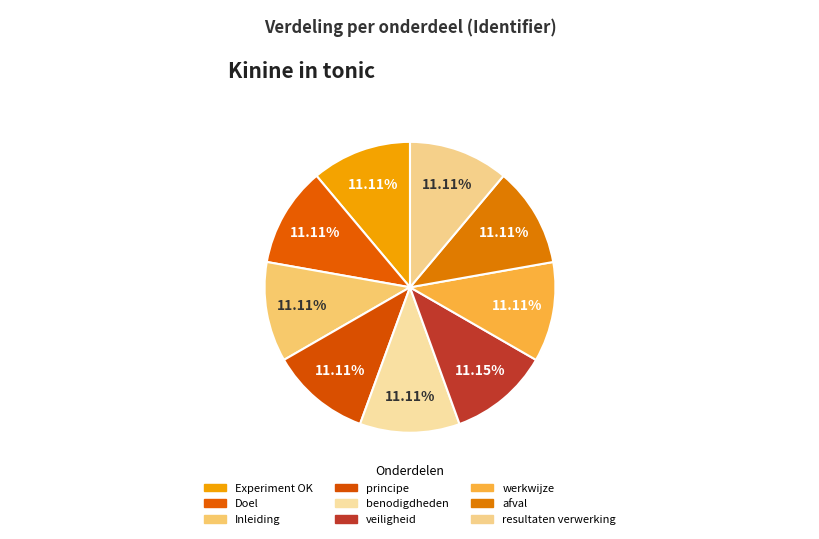

How many segments does this pie chart have?

9